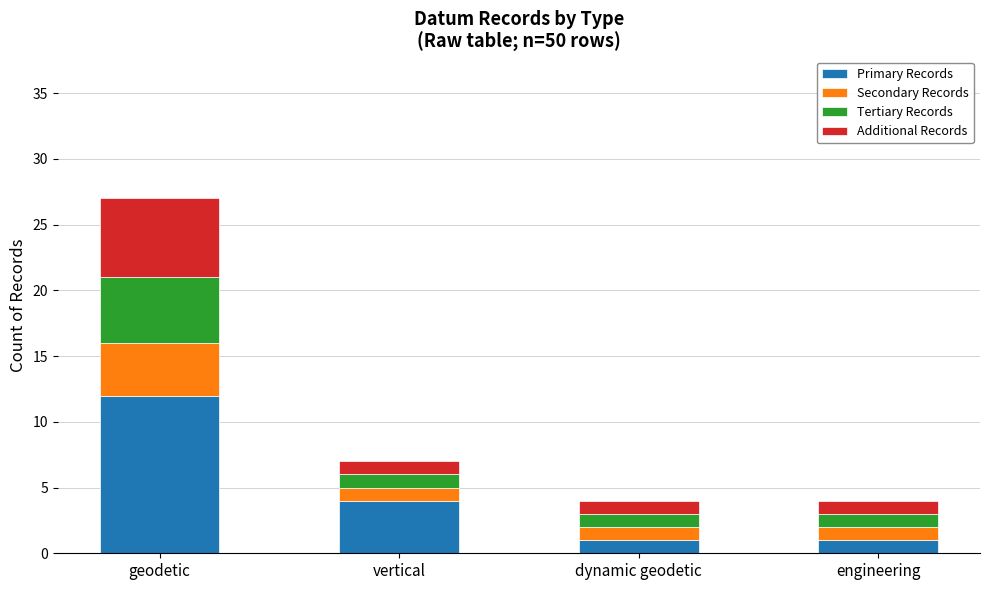

The Primary Records series shows 12 at geodetic. True or false?

True